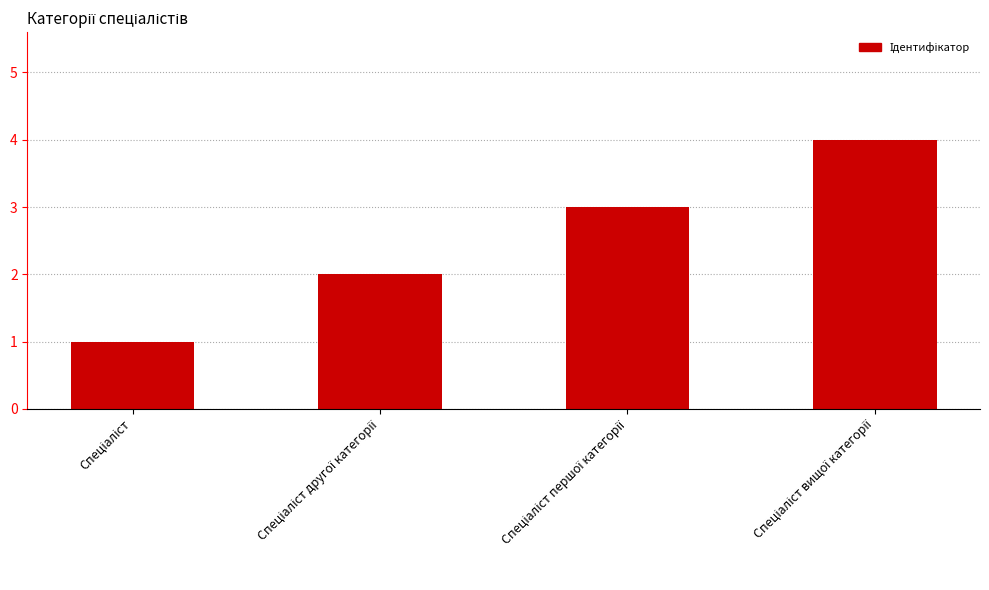

What is the greatest value displayed?

4